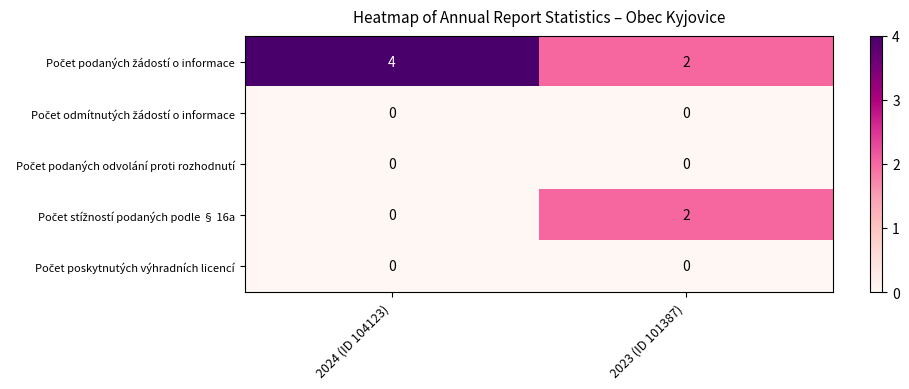

How many series are shown in this chart?

5